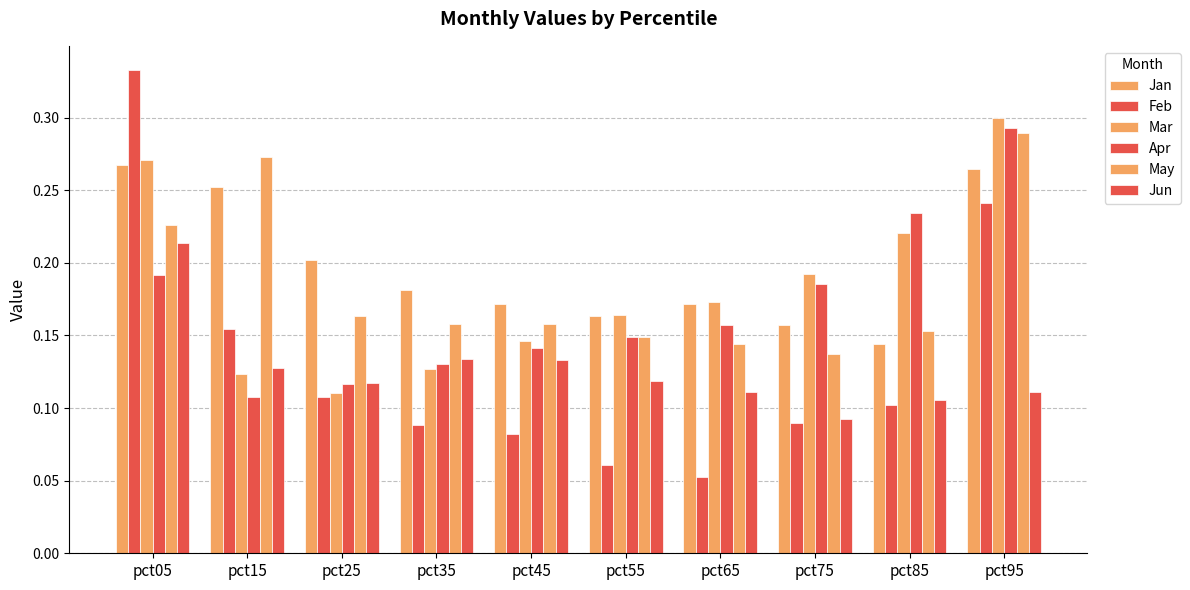

At which label does Mar reach its peak?

pct95